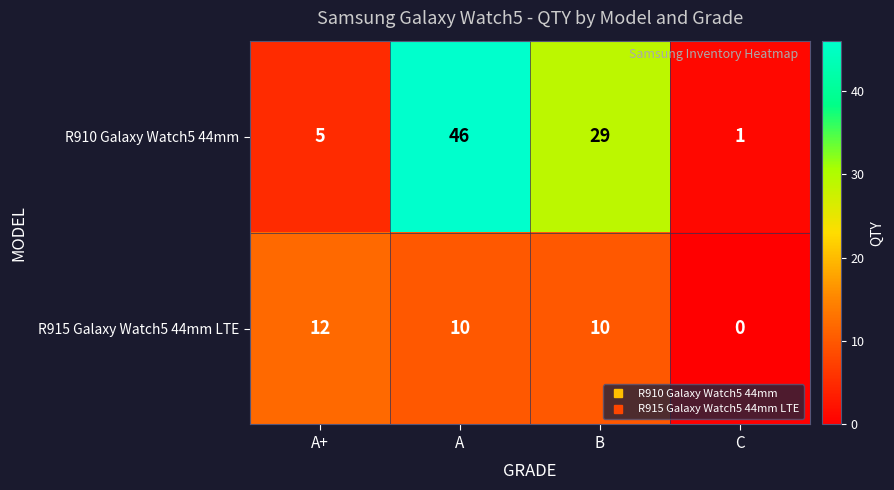

How many series are shown in this chart?

2